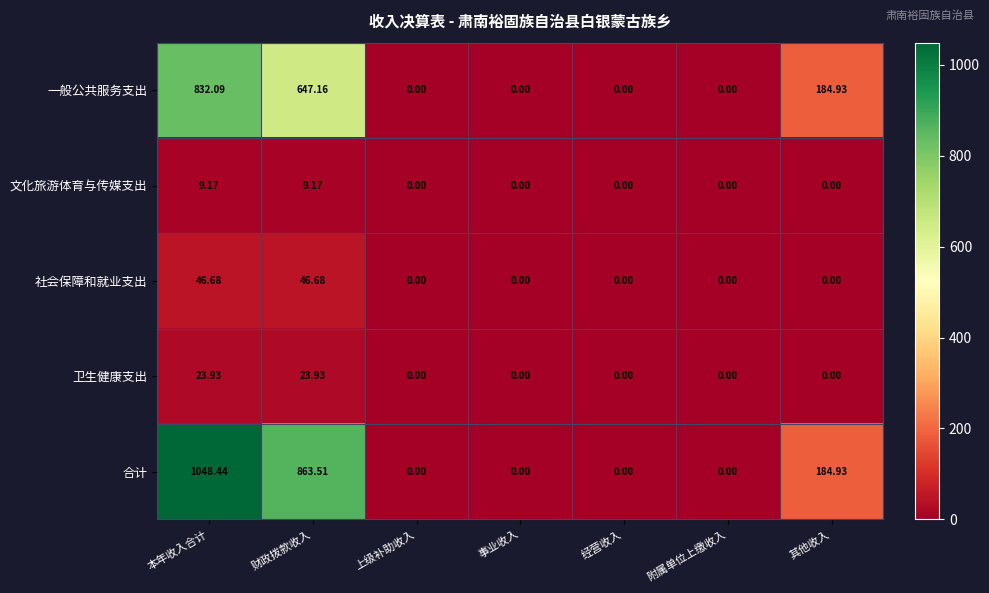

Which category has the highest value in the 合计 series?

本年收入合计